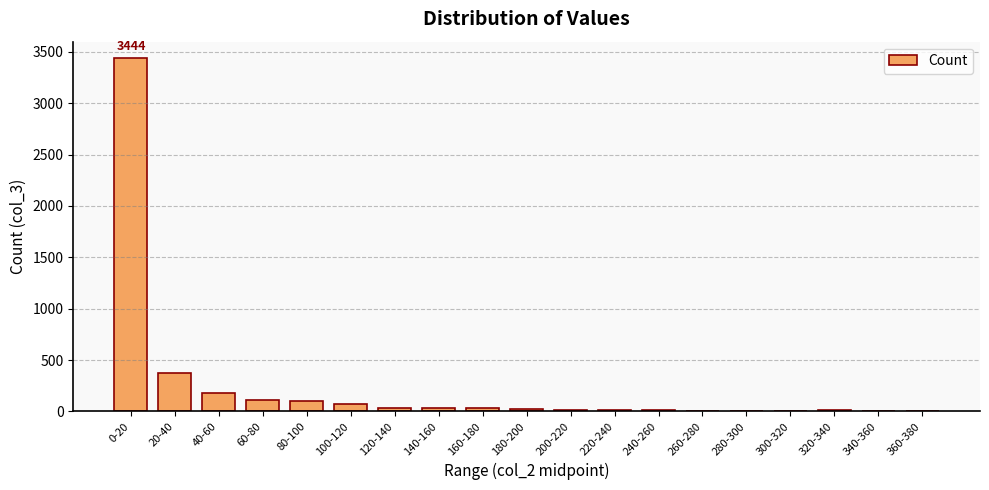

At which label is the value closest to 1723?

20-40